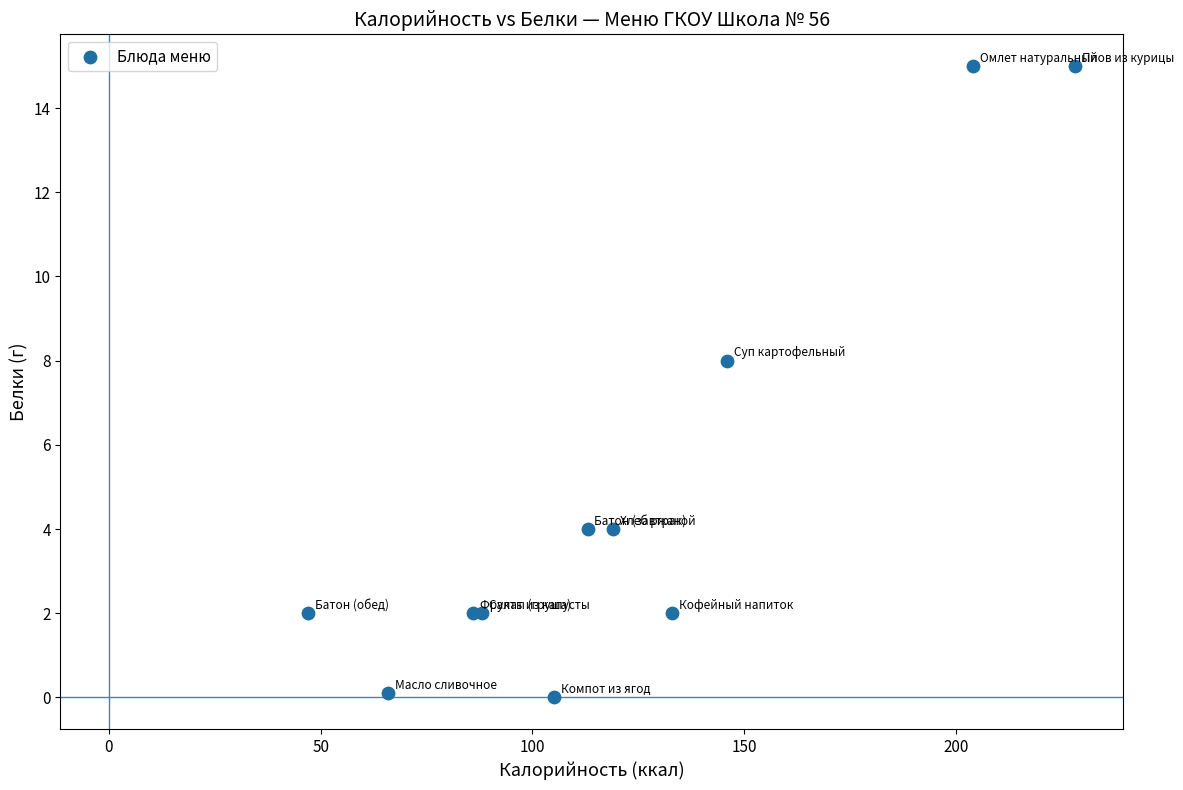

What Y value in the scatter plot is closest to 7?

8.0